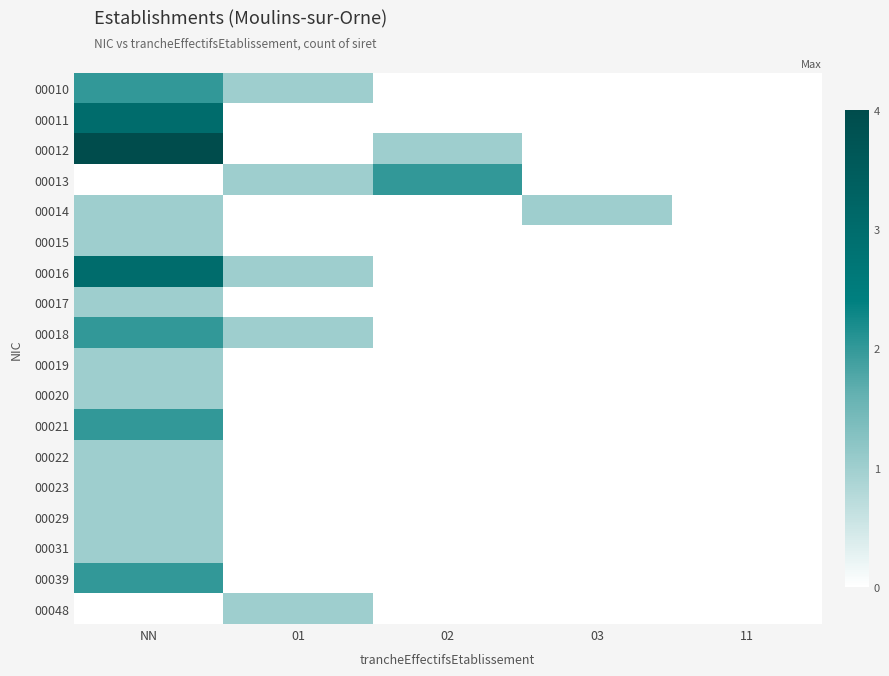

Count the number of data series in this chart.

18